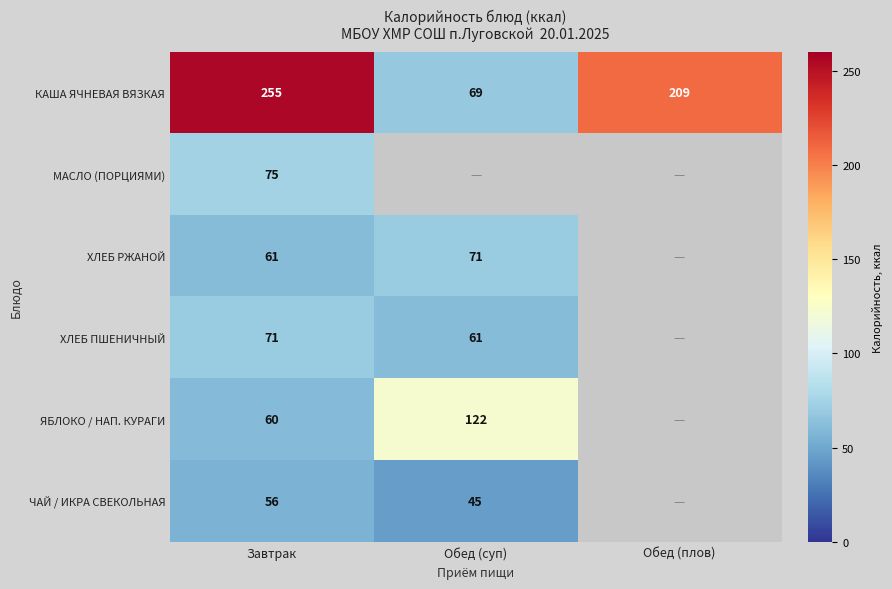

True or false: КАША ЯЧНЕВАЯ ВЯЗКАЯ has a value of 101.3 at Обед (суп).

False